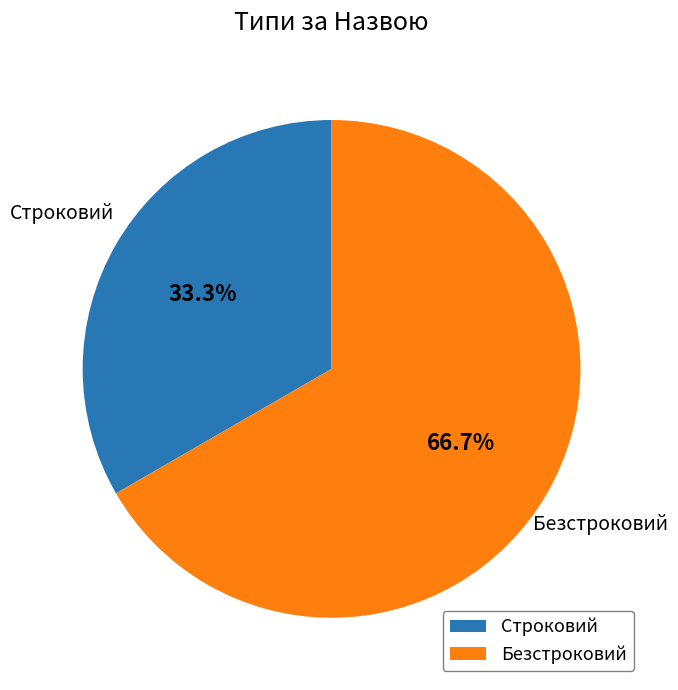

How many slices are in this pie chart?

2